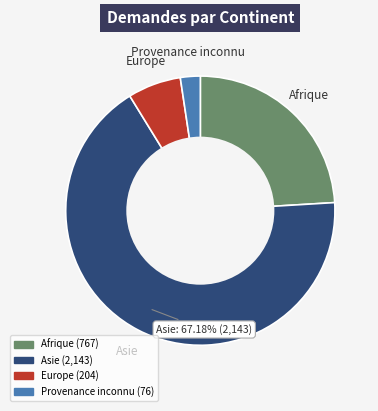

Is there a majority slice in this chart?

Yes